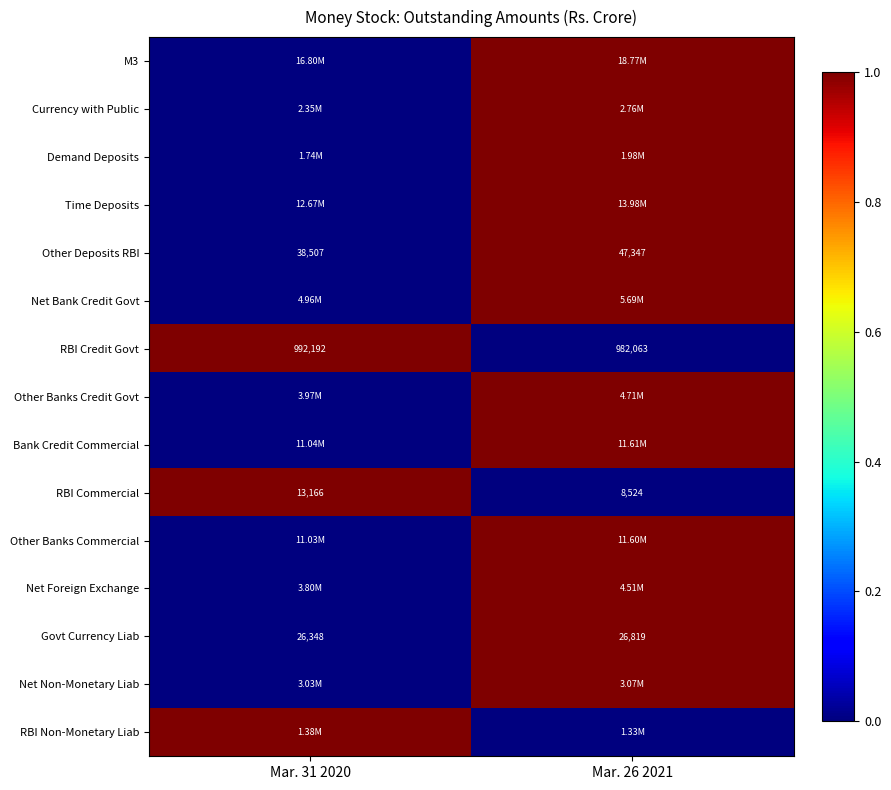

Rank the categories by Other Deposits RBI value from highest to lowest.

Mar. 26 2021, Mar. 31 2020